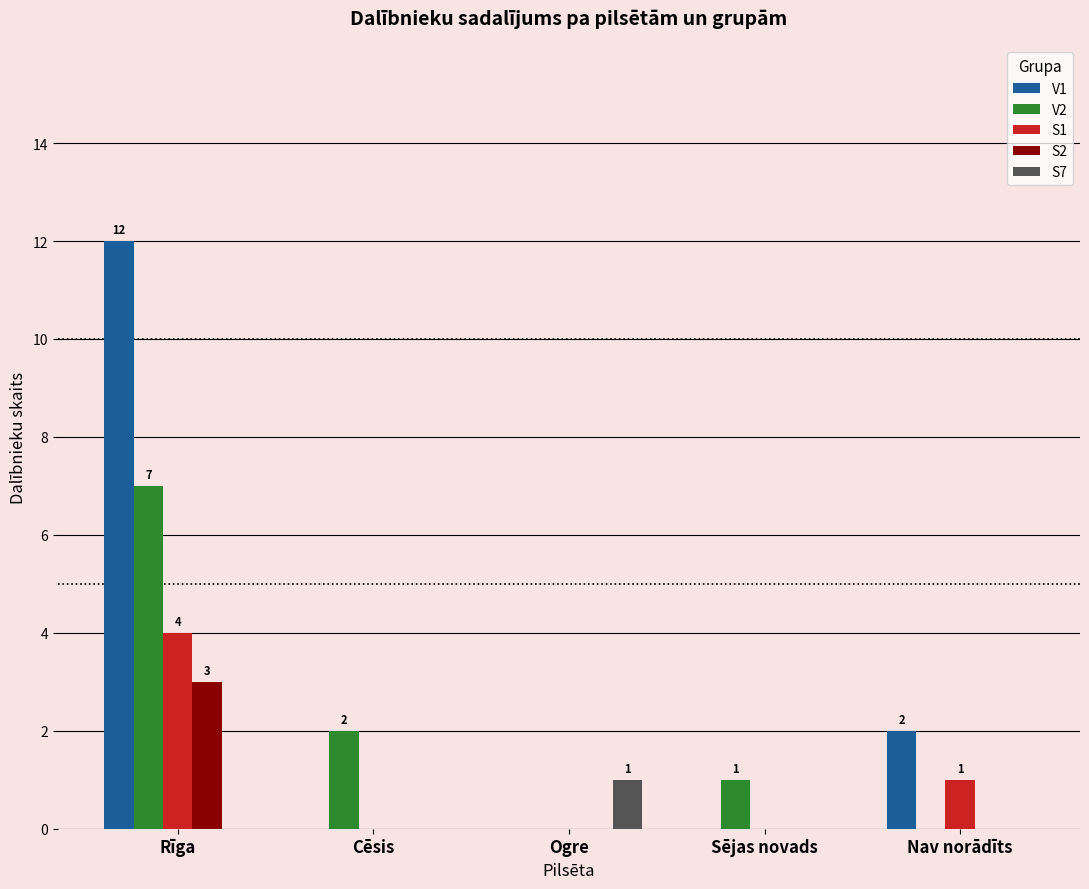

What is the spread (max minus min) of values at Rīga?

12